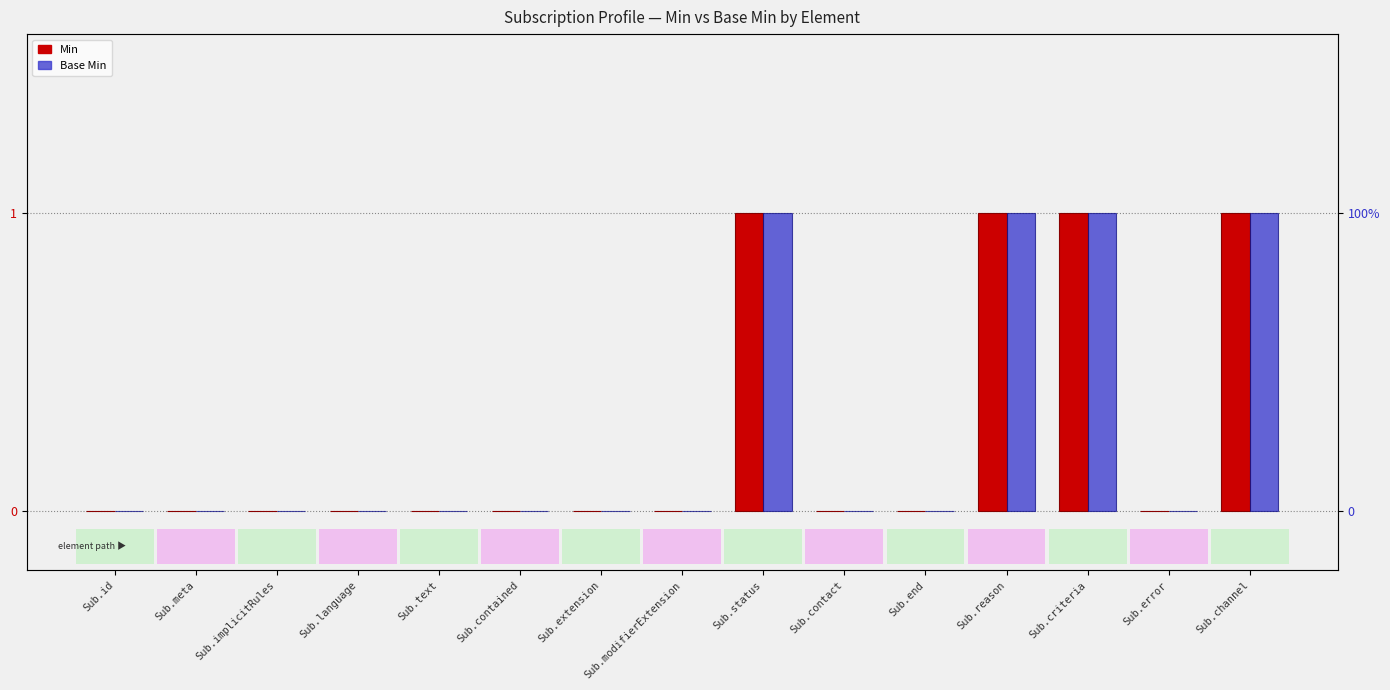

What is the maximum value shown in the chart?

1